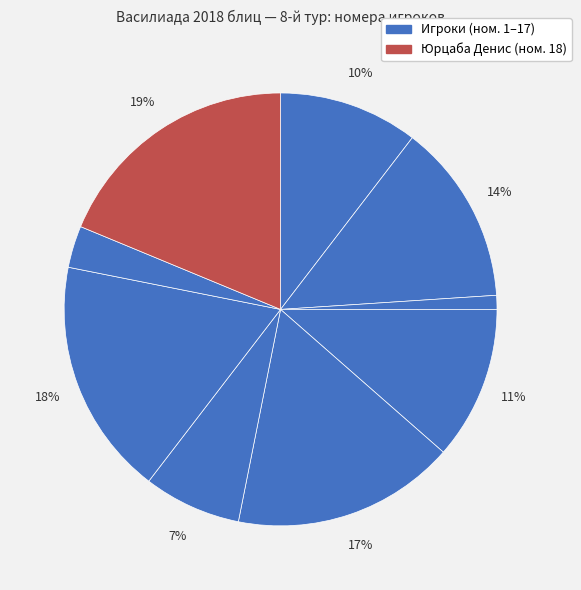

How many slices are in this pie chart?

9